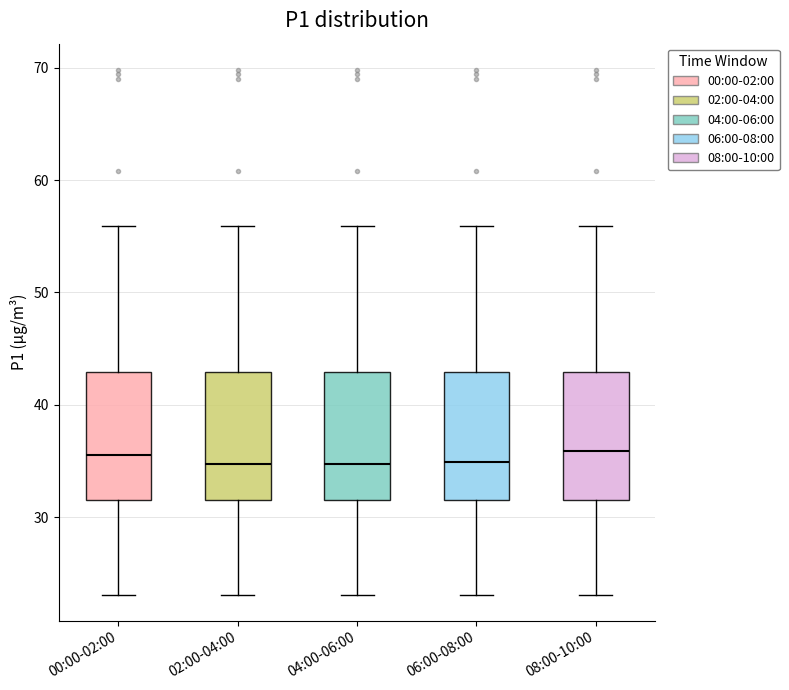

Reading left to right, read every box against the y-axis: the position of its median line, the range the box covers, and the ends of its whiskers. The values are not printed on the chart, so give them approximately, as read against the axis.

00:00-02:00: median 36, box 32 to 43, whiskers 23 to 56
02:00-04:00: median 35, box 32 to 43, whiskers 23 to 56
04:00-06:00: median 35, box 32 to 43, whiskers 23 to 56
06:00-08:00: median 35, box 32 to 43, whiskers 23 to 56
08:00-10:00: median 36, box 32 to 43, whiskers 23 to 56